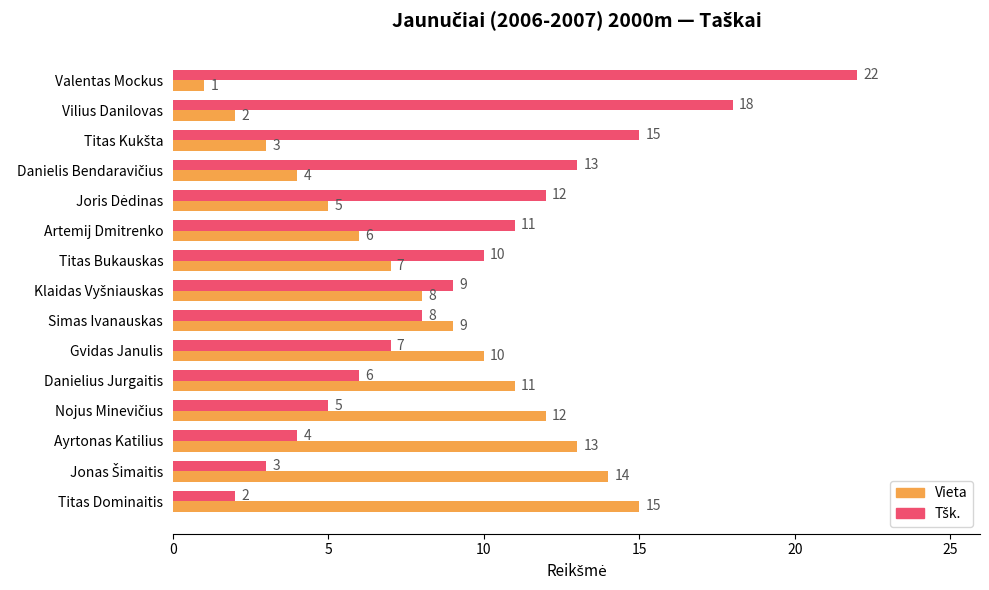

Is it true that Vieta equals 2 at Vilius Danilovas?

True